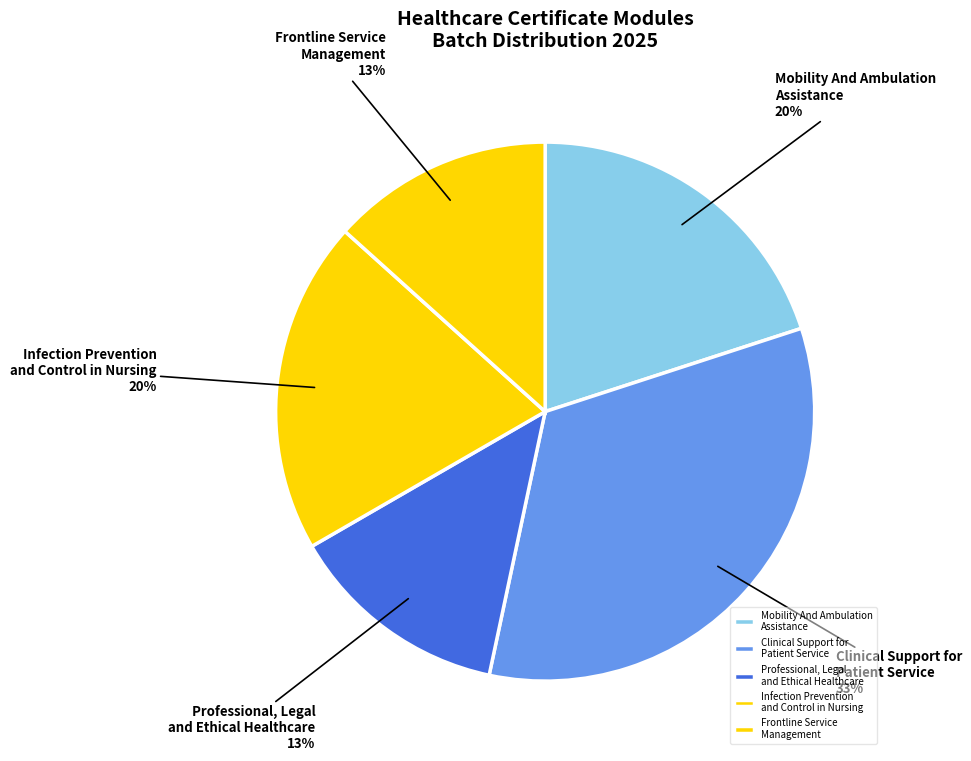

True or false: Infection Prevention and Control in Nursing accounts for 20% of the total.

True